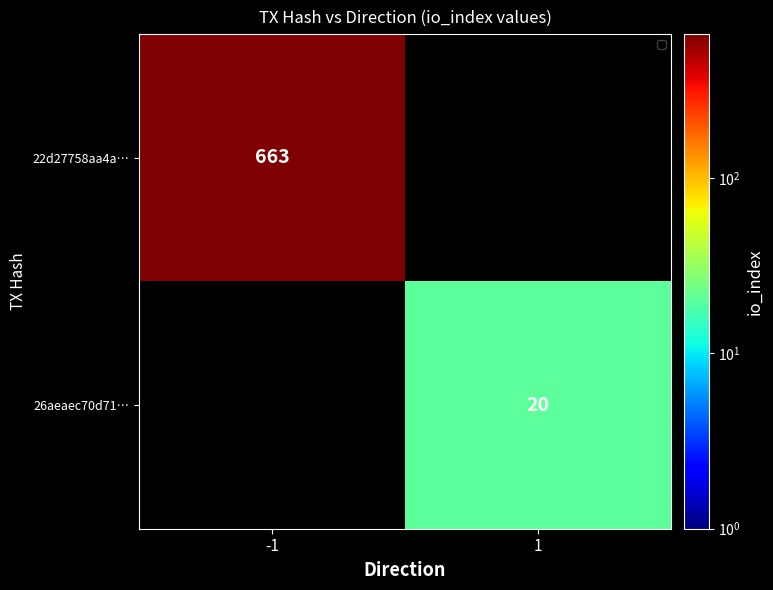

The value of 22d27758aa4a… at -1 is 148. True or false?

False